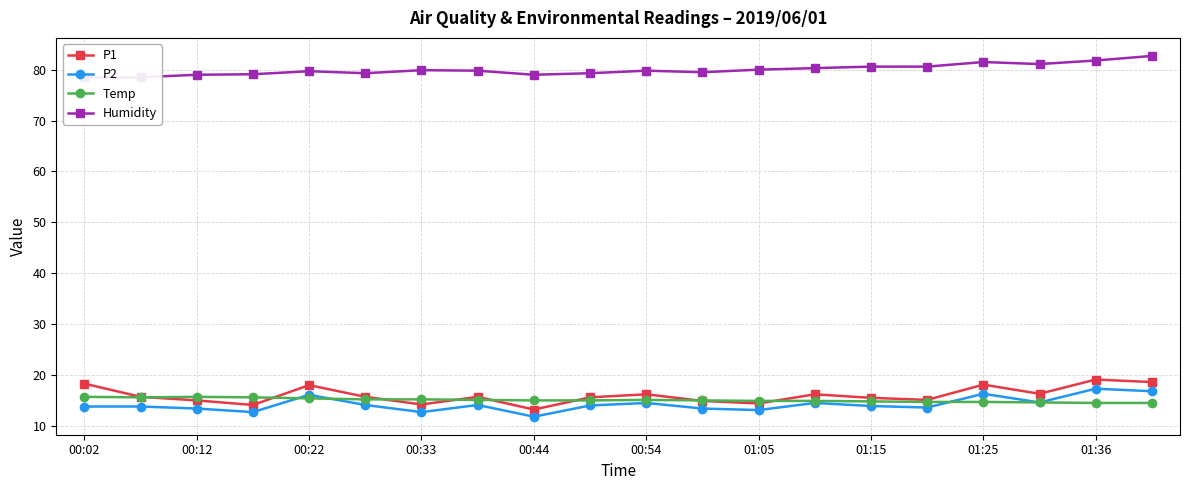

True or false: Humidity and P1 cross at least once.

False